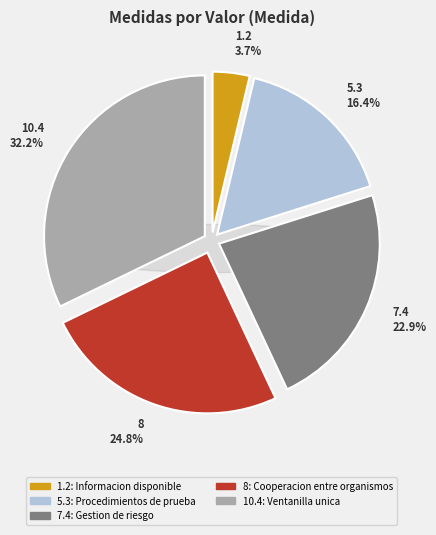

Does 10.4 represent more than half of the total?

No